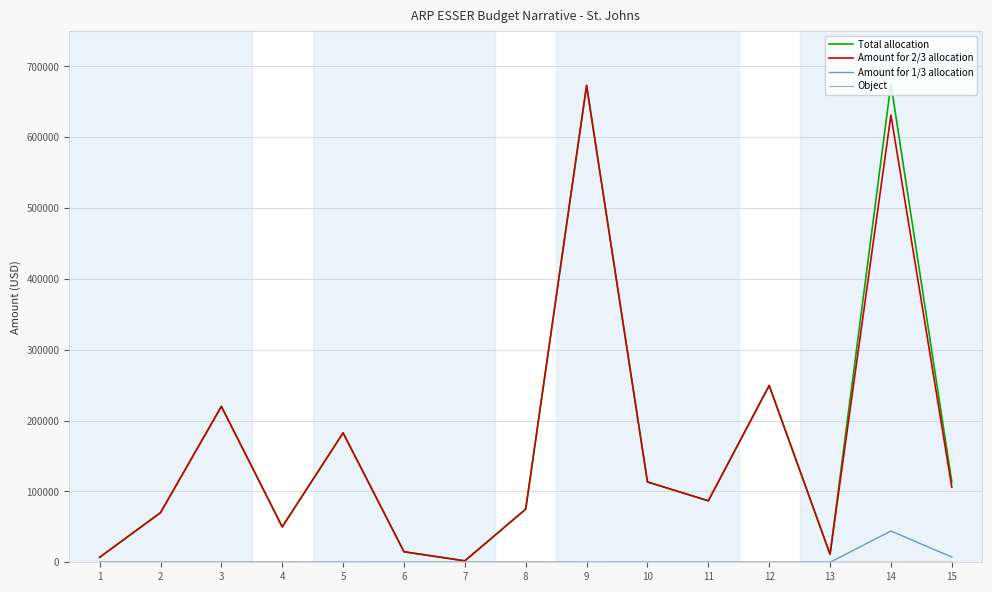

The value of Amount for 2/3 allocation at 9 is 673029. True or false?

True